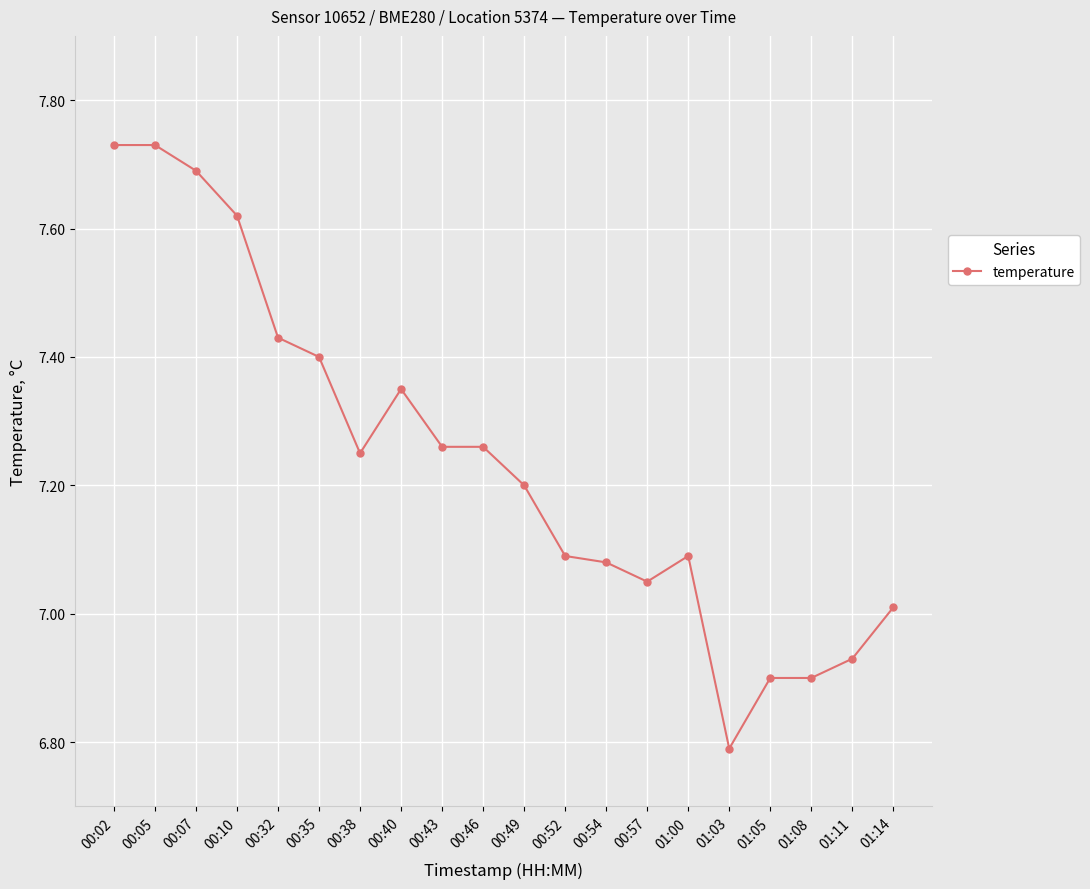

The chart shows a value of 2.1 at 00:43. True or false?

False